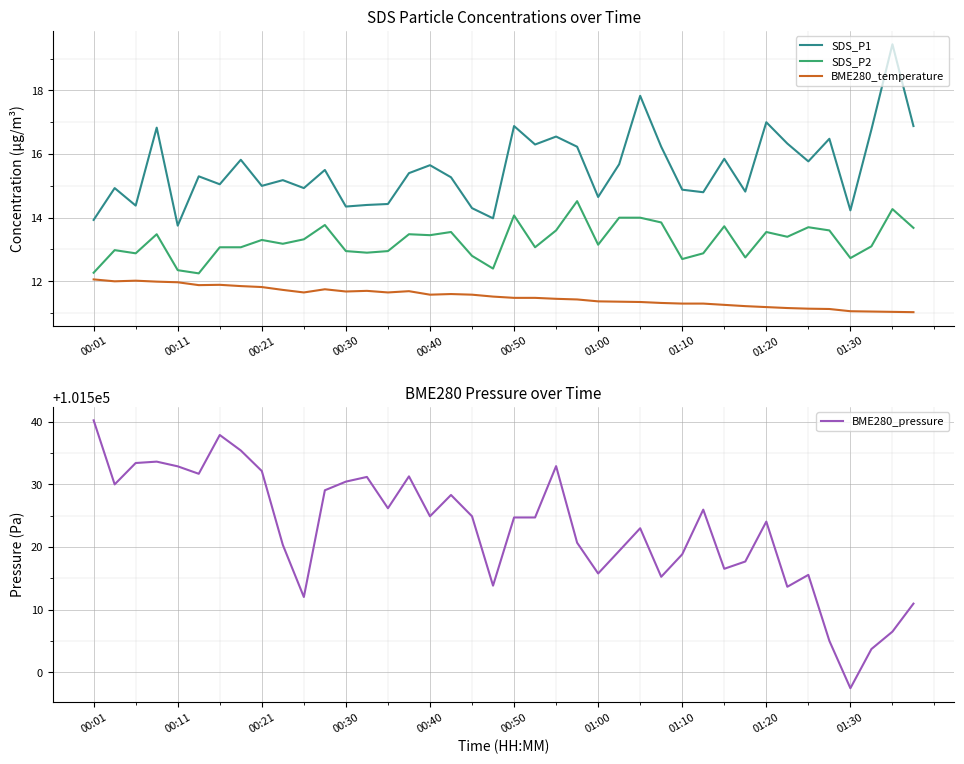

Reading right to left, list all the values displayed in this chart.

SDS_P1: 16.9	19.4	16.8	14.2	16.5	15.8	16.3	17.0	14.8	15.8	14.8	14.9	16.2	17.8	15.7	14.7	16.2	16.6	16.3	16.9	14.0	14.3	15.3	15.7	15.4	14.4	14.4	14.3	15.5	14.9	15.2	15.0	15.8	15.1	15.3	13.8	16.8	14.4	14.9	13.9
SDS_P2: 13.7	14.3	13.1	12.7	13.6	13.7	13.4	13.6	12.8	13.7	12.9	12.7	13.8	14.0	14.0	13.2	14.5	13.6	13.1	14.1	12.4	12.8	13.6	13.4	13.5	12.9	12.9	12.9	13.8	13.3	13.2	13.3	13.1	13.1	12.2	12.3	13.5	12.9	13.0	12.3
BME280_temperature: 11.0	11.0	11.1	11.1	11.1	11.1	11.2	11.2	11.2	11.3	11.3	11.3	11.3	11.3	11.4	11.4	11.4	11.4	11.5	11.5	11.5	11.6	11.6	11.6	11.7	11.7	11.7	11.7	11.8	11.7	11.7	11.8	11.8	11.9	11.9	12.0	12.0	12.0	12.0	12.1
BME280_pressure: 101511.0	101506.5	101503.7	101497.5	101505.0	101515.6	101513.7	101524.1	101517.7	101516.5	101526.0	101518.8	101515.2	101523.0	101519.4	101515.8	101520.7	101532.9	101524.7	101524.7	101513.8	101524.9	101528.3	101524.9	101531.3	101526.2	101531.2	101530.4	101529.1	101512.0	101520.3	101532.1	101535.4	101537.9	101531.7	101532.9	101533.6	101533.4	101530.0	101540.2